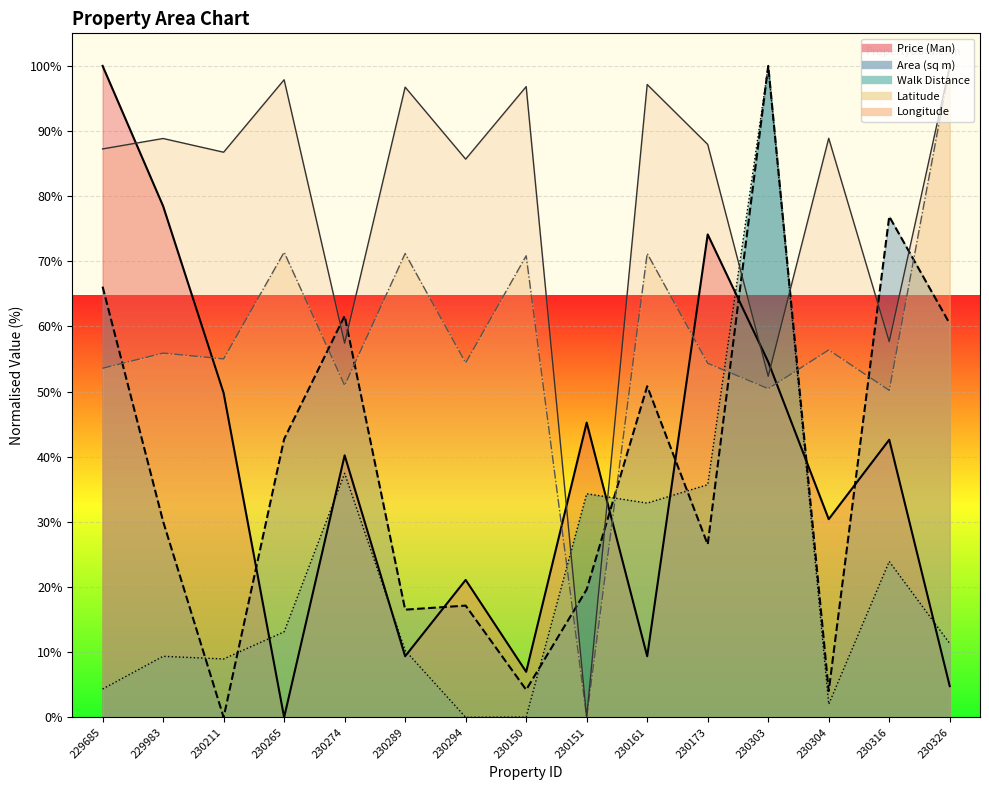

How many interior local peaks does the Latitude series have?

6